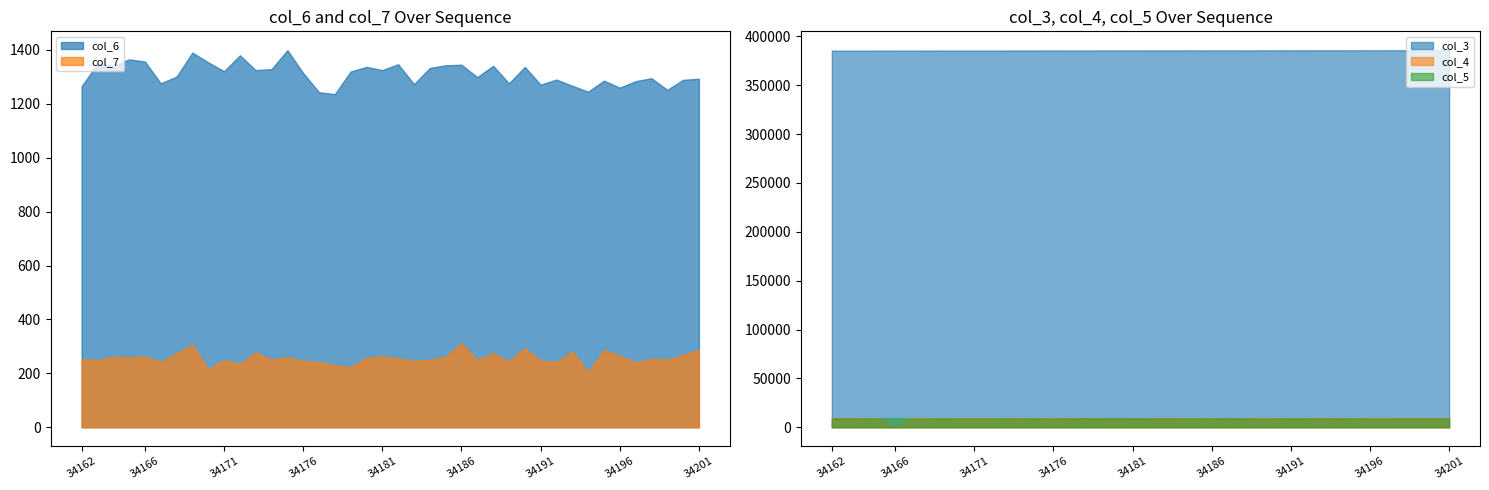

How many data points in col_7 are above 254?

19